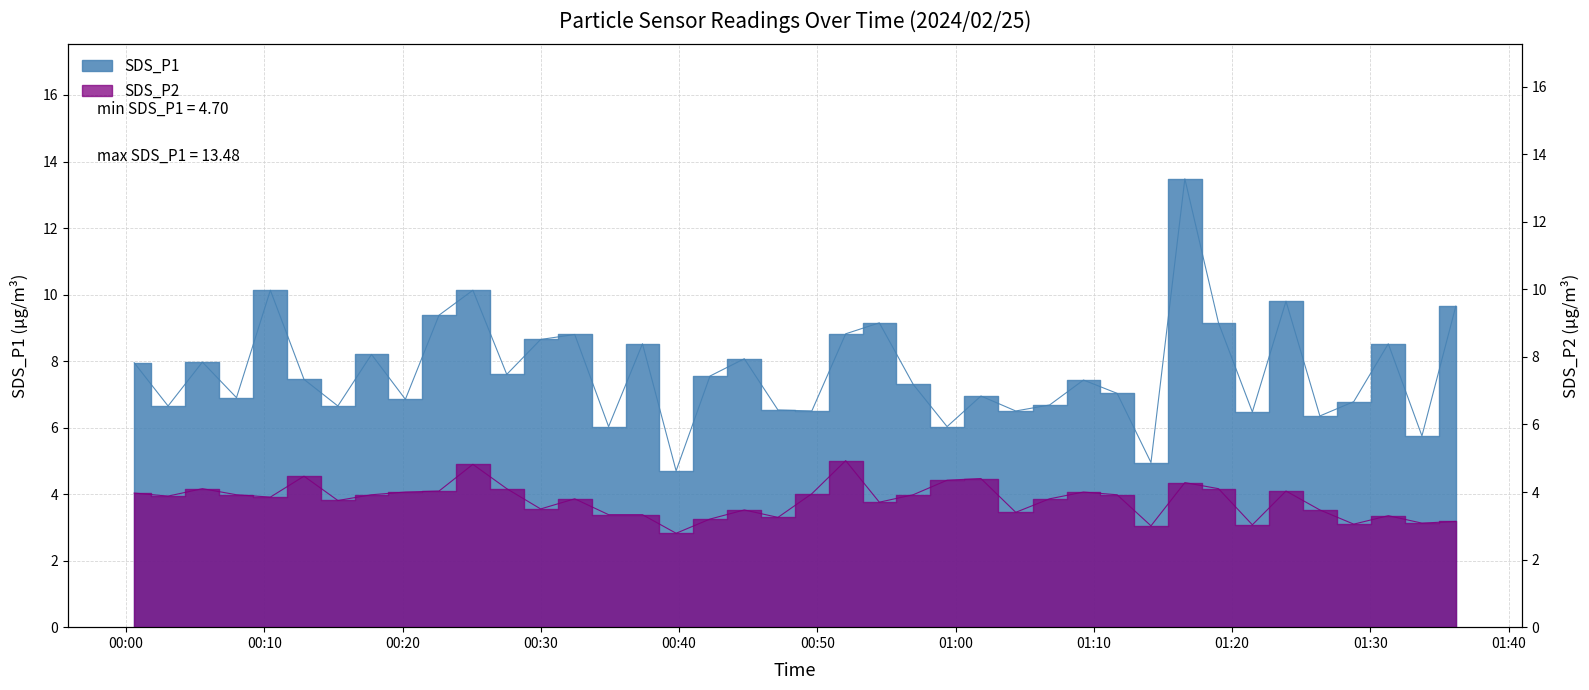

Which series has the largest total across all categories?

SDS_P1